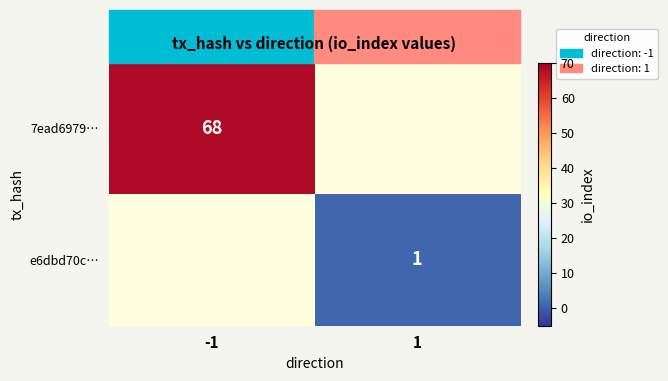

True or false: 7ead6979… has a value of 68 at -1.

True